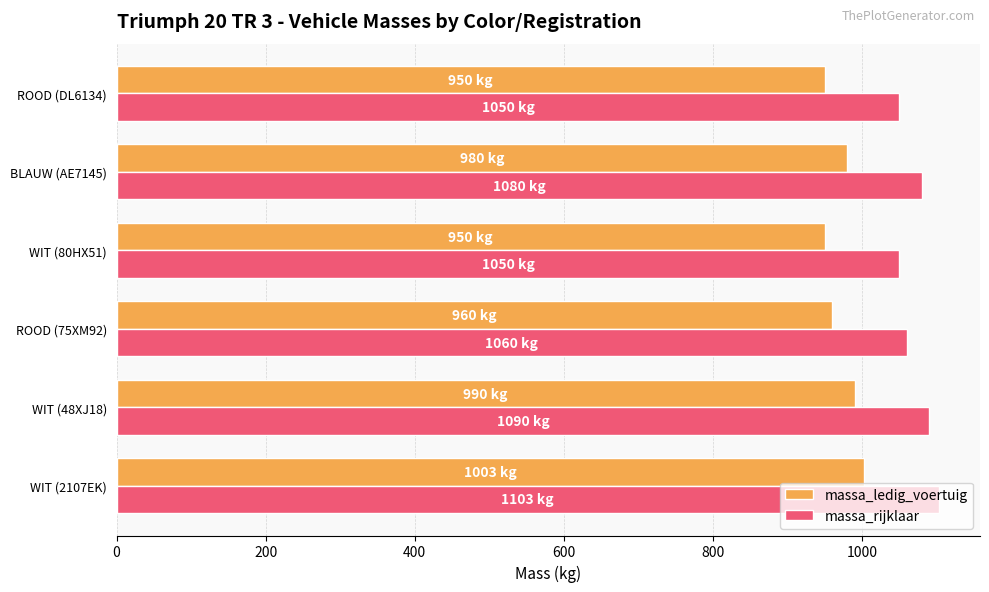

How many distinct data groups are displayed?

2